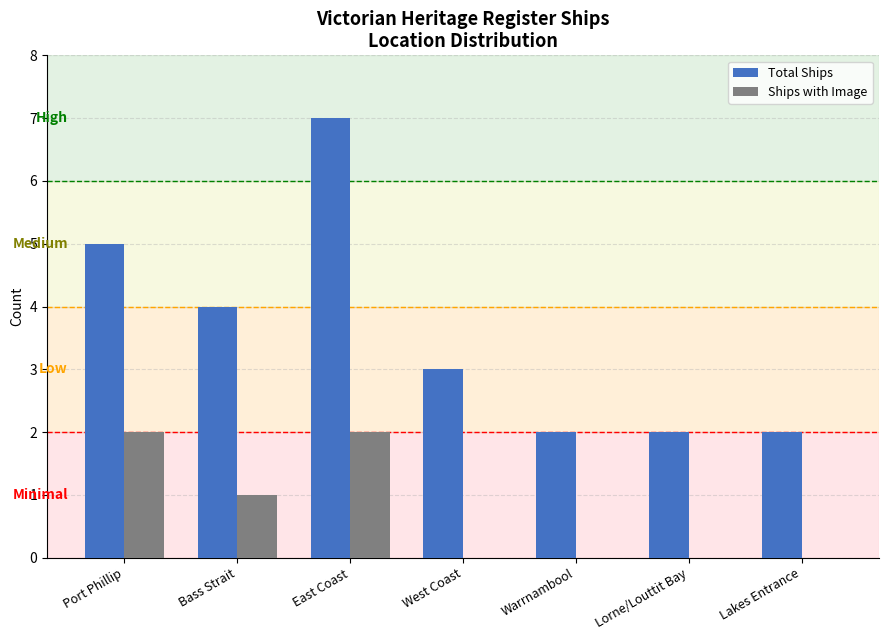

Which series has the largest total across all categories?

Total Ships